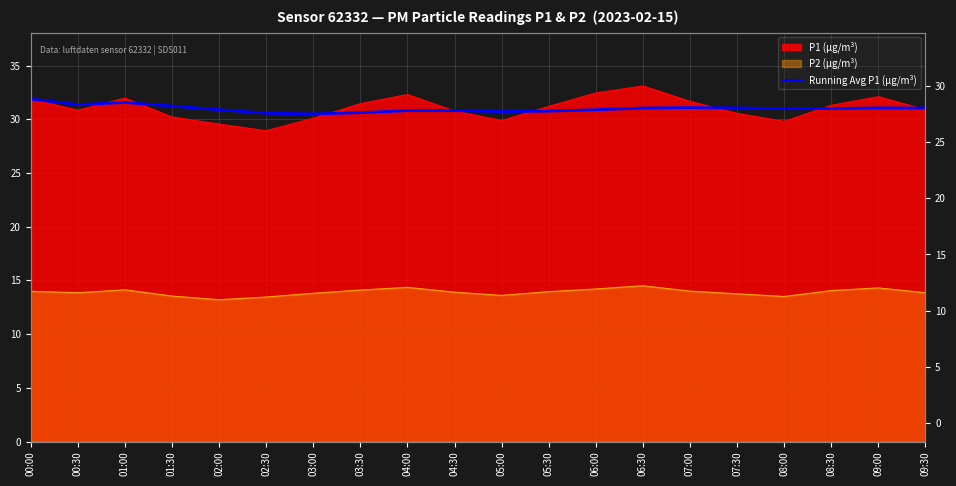

How many points are higher than both their immediate neighbors (excluding endpoints)?

4